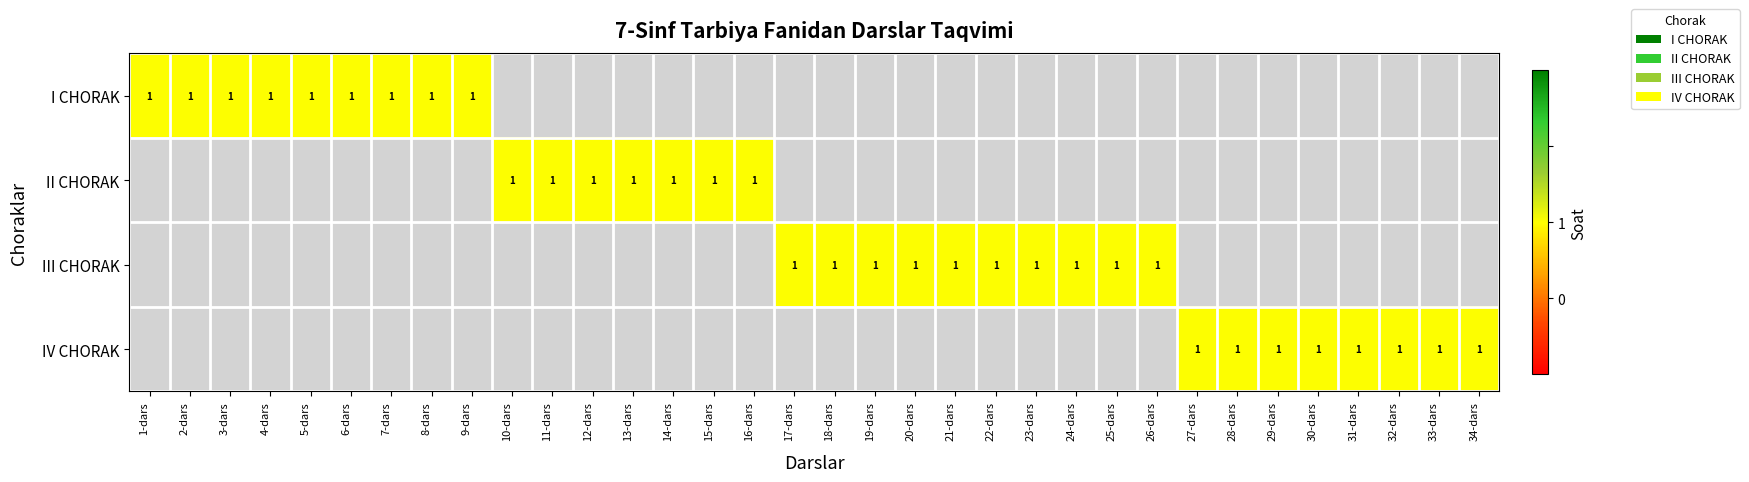

Reading right to left, extract all data points from this chart.

I CHORAK: 0	0	0	0	0	0	0	0	0	0	0	0	0	0	0	0	0	0	0	0	0	0	0	0	0	1	1	1	1	1	1	1	1	1
II CHORAK: 0	0	0	0	0	0	0	0	0	0	0	0	0	0	0	0	0	0	1	1	1	1	1	1	1	0	0	0	0	0	0	0	0	0
III CHORAK: 0	0	0	0	0	0	0	0	1	1	1	1	1	1	1	1	1	1	0	0	0	0	0	0	0	0	0	0	0	0	0	0	0	0
IV CHORAK: 1	1	1	1	1	1	1	1	0	0	0	0	0	0	0	0	0	0	0	0	0	0	0	0	0	0	0	0	0	0	0	0	0	0